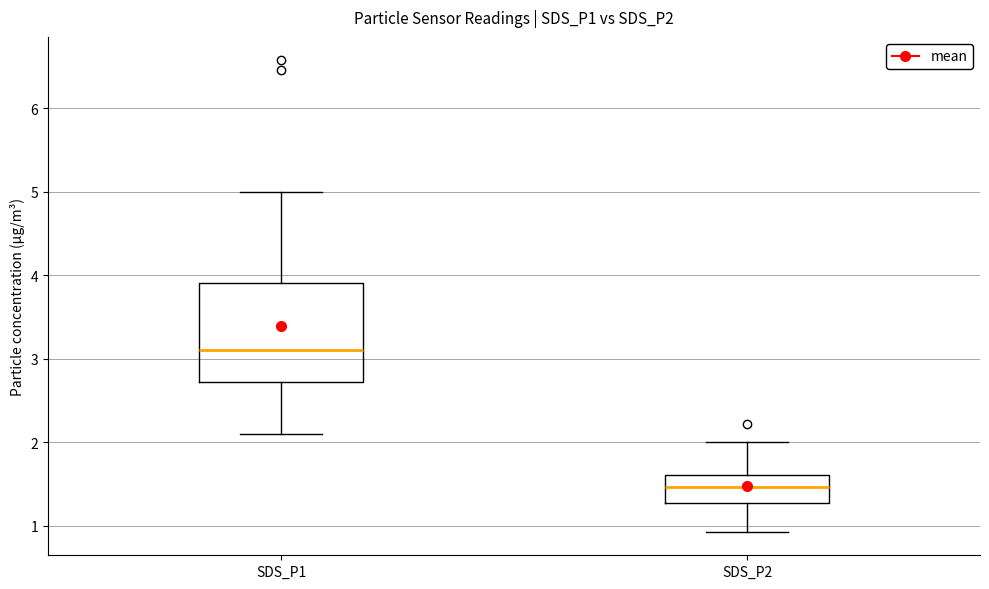

Reading left to right, transcribe this box plot: for each box, give where its median line is, the range the box spans, and where its two whiskers end, as read against the y-axis. The values are not printed on the chart, so give them approximately, as read against the axis.

SDS_P1: median 3.1, box 2.7 to 3.9, whiskers 2.1 to 5.0
SDS_P2: median 1.5, box 1.3 to 1.6, whiskers 0.9 to 2.0